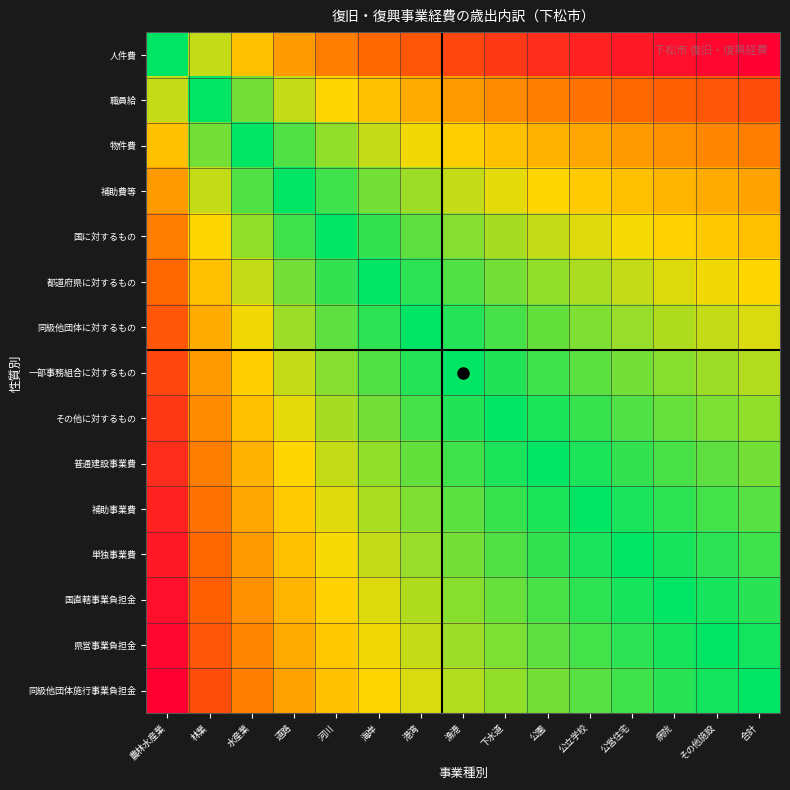

Which has a higher value, 公園 or 道路?

道路